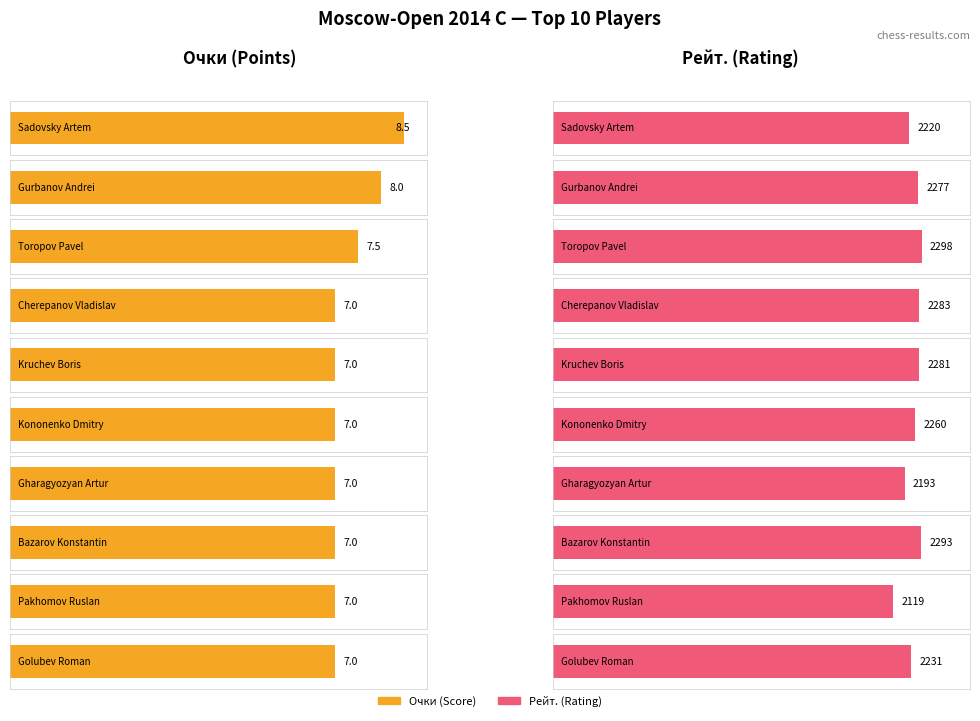

The Очки series shows 10.0 at Toropov Pavel. True or false?

False